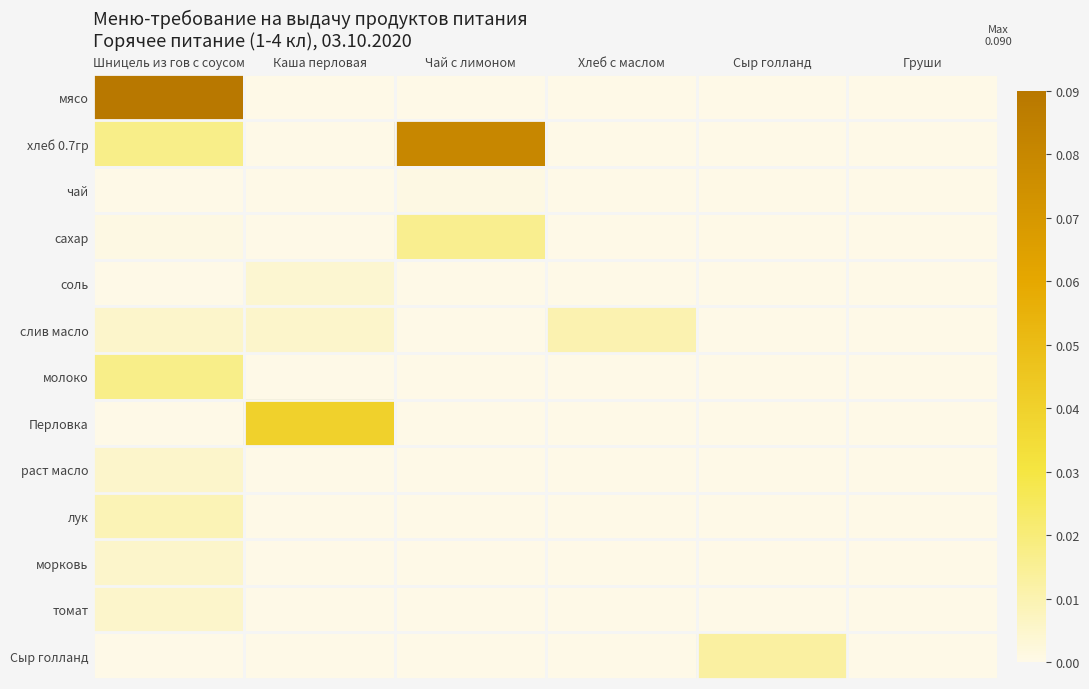

At how many categories does at least one series exceed 0?

5